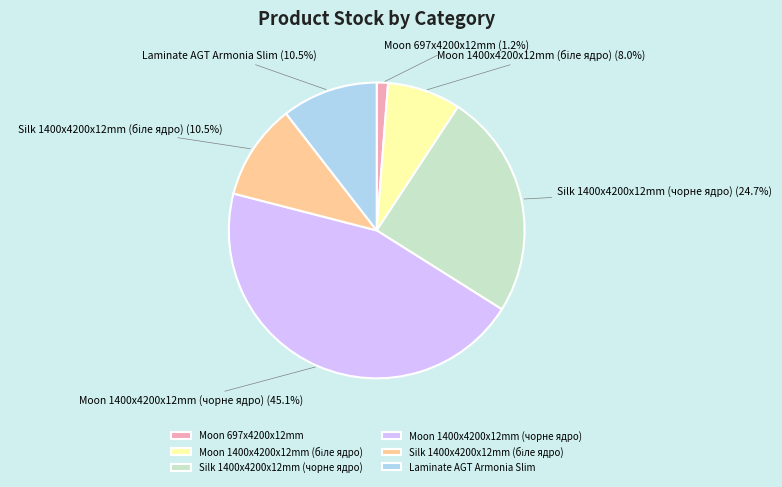

What is the smallest slice in the pie chart?

Moon 697x4200x12mm